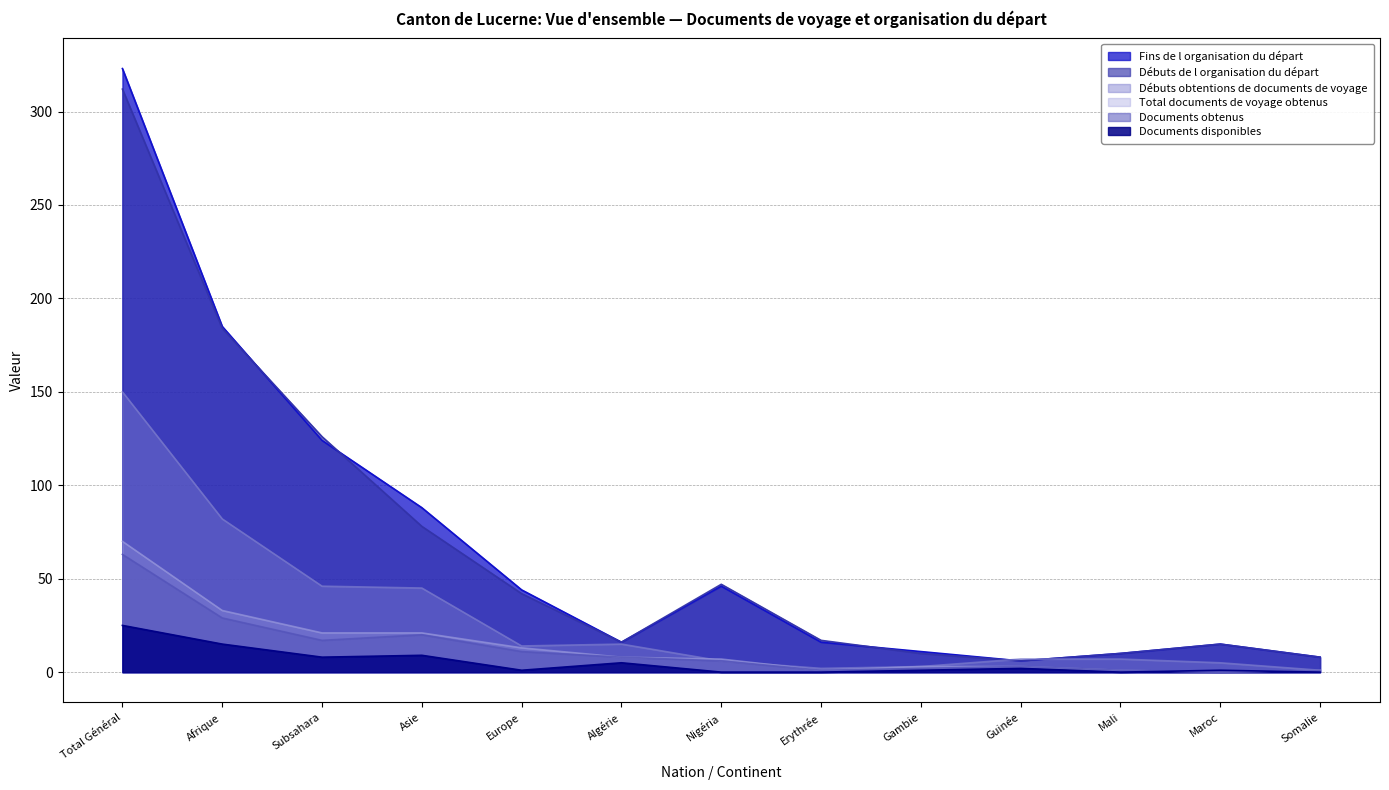

Reading left to right, extract all data points from this chart.

Total documents de voyage obtenus: 70	33	21	21	13	8	7	1	3	3	1	0	1
Débuts obtentions de documents de voyage: 150	82	46	45	14	15	6	2	3	7	7	5	1
Documents obtenus: 63	29	17	20	11	8	6	1	2	3	1	0	1
Débuts de l organisation du départ: 312	184	126	78	42	16	47	17	10	6	10	15	8
Fins de l organisation du départ: 323	185	124	88	44	16	46	16	11	6	10	15	8
Documents disponibles: 25	15	8	9	1	5	0	0	1	2	0	1	0